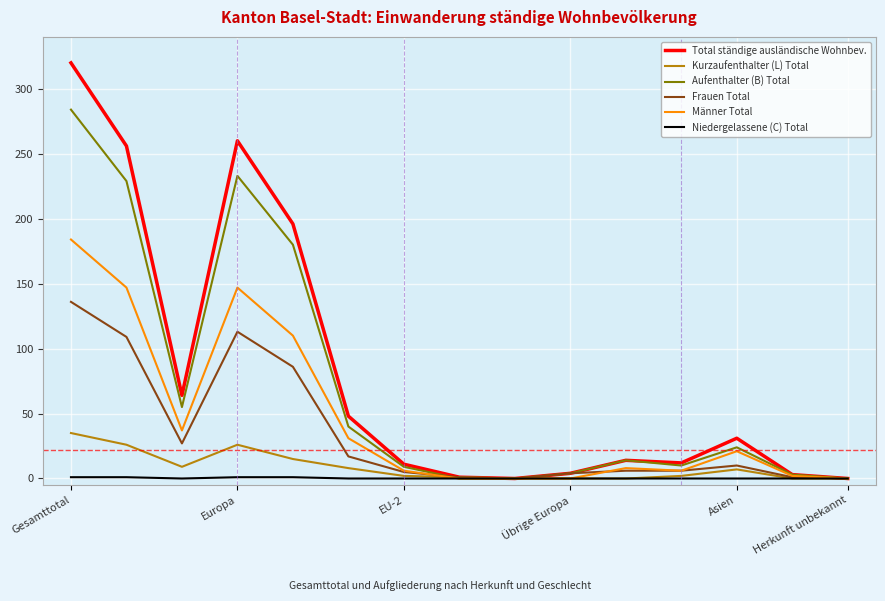

Rank the series by their maximum value, from highest to lowest.

Total ständige ausländische Wohnbev., Aufenthalter (B) Total, Männer Total, Frauen Total, Kurzaufenthalter (L) Total, Niedergelassene (C) Total